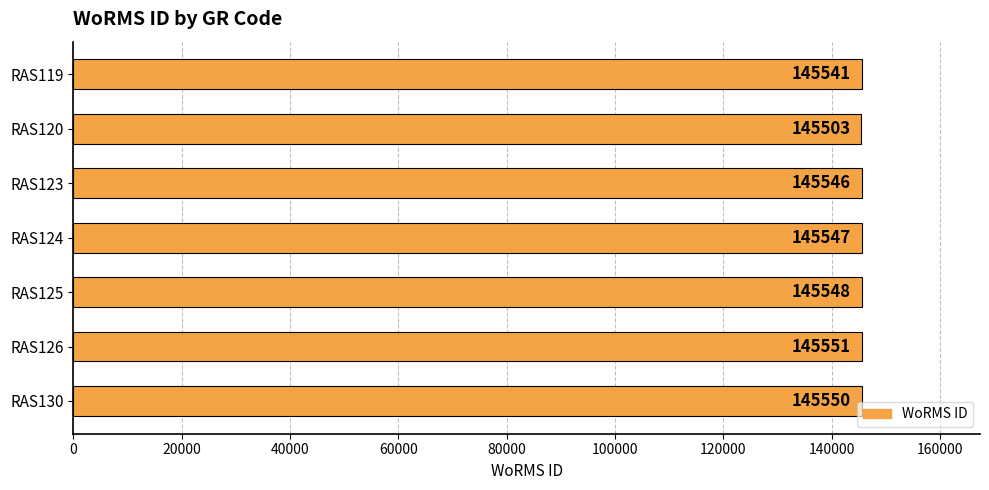

List the labels in order of value, smallest first.

RAS120, RAS119, RAS123, RAS124, RAS125, RAS130, RAS126